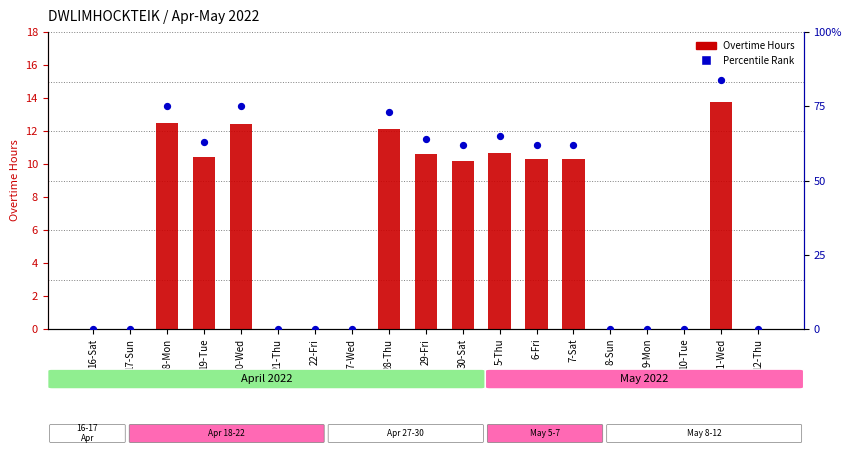

Is the value of Percentile Rank at 19-Tue greater than the value of Overtime Hours at 19-Tue?

Yes